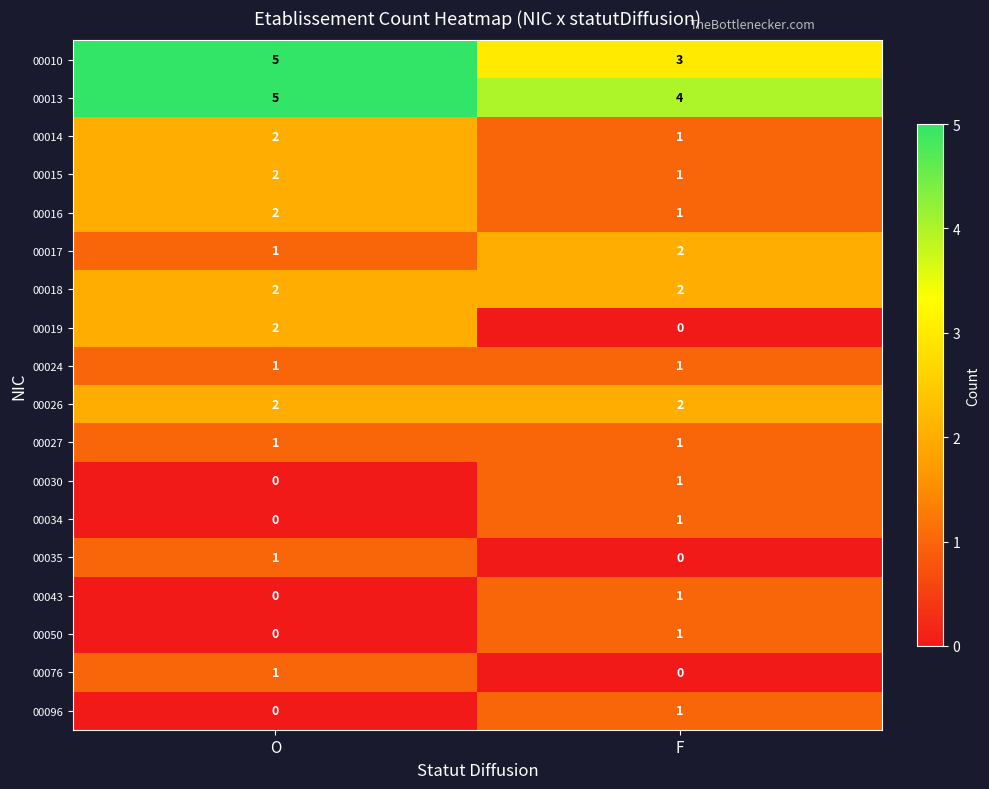

What is the difference between the highest and lowest values at F?

4